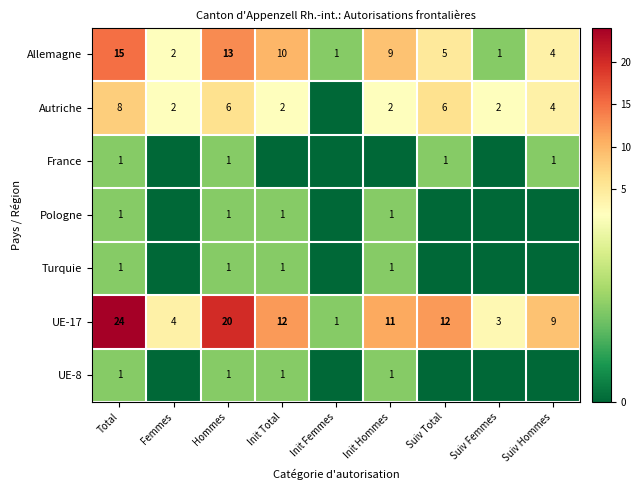

Where does the Allemagne series first go above 5?

Total